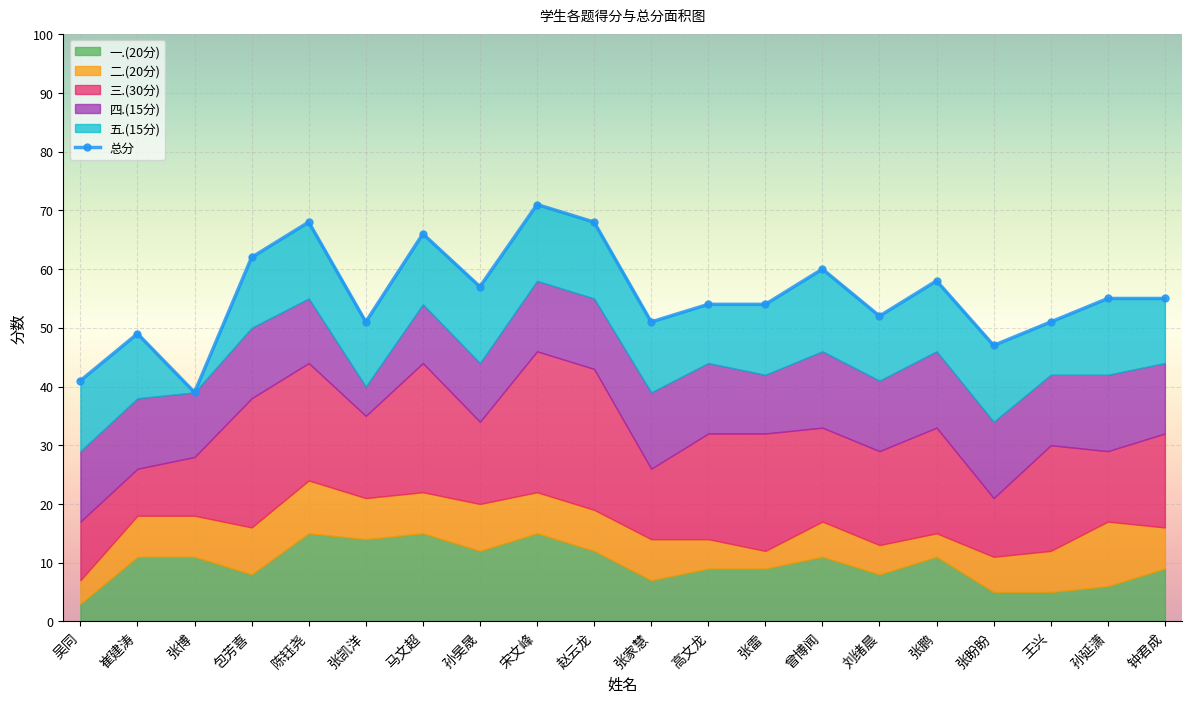

How many series are shown in this chart?

6